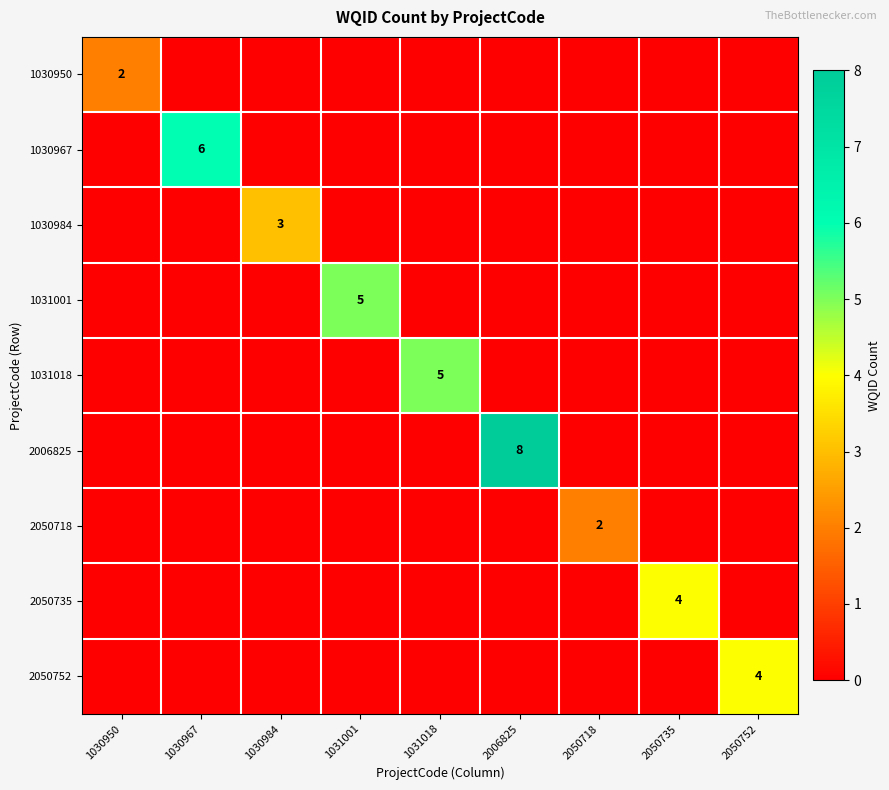

The value of 2050752 at 2050752 is 4. True or false?

True